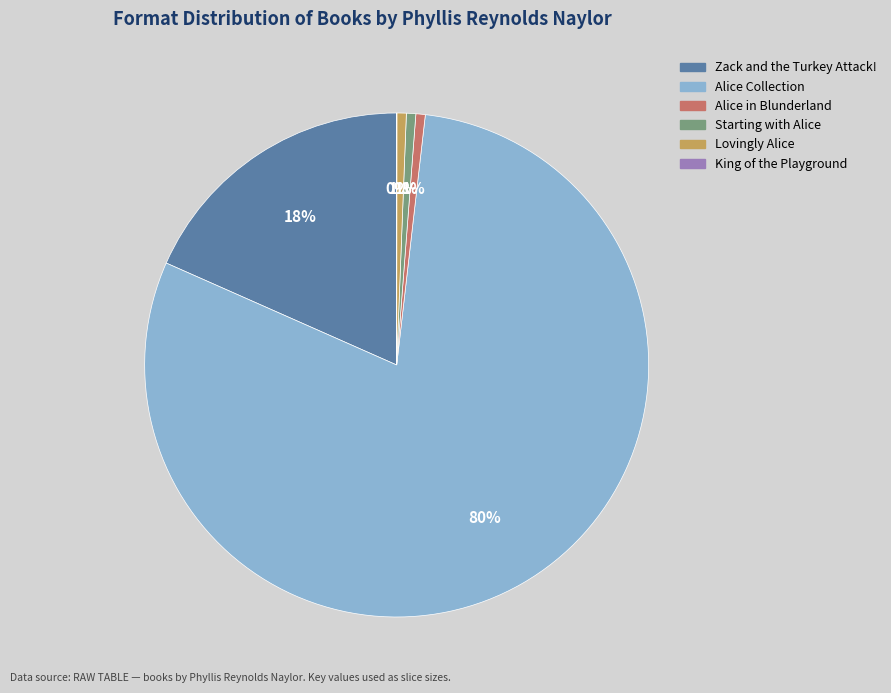

Does Alice Collection account for over 50% of the chart?

Yes